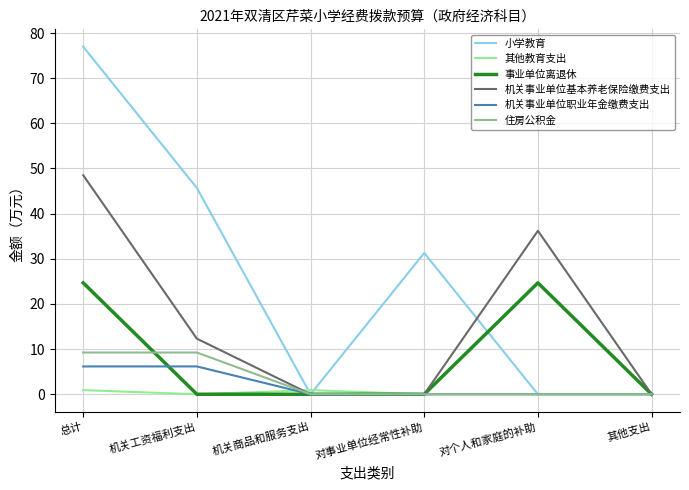

Is the value of 机关事业单位基本养老保险缴费支出 at 总计 greater than the value of 住房公积金 at 对事业单位经常性补助?

Yes